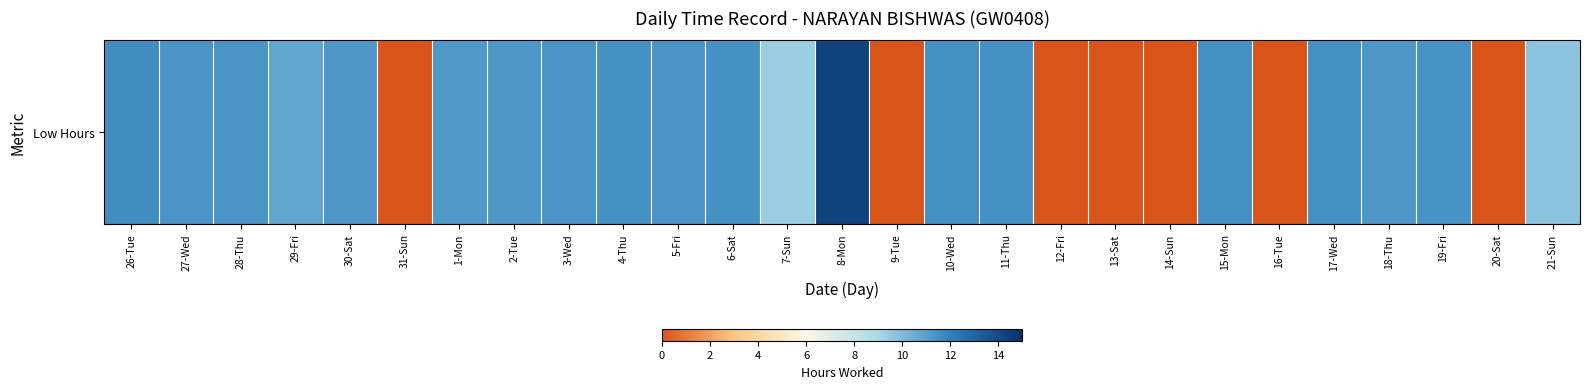

At which label does the data first exceed 11?

26-Tue